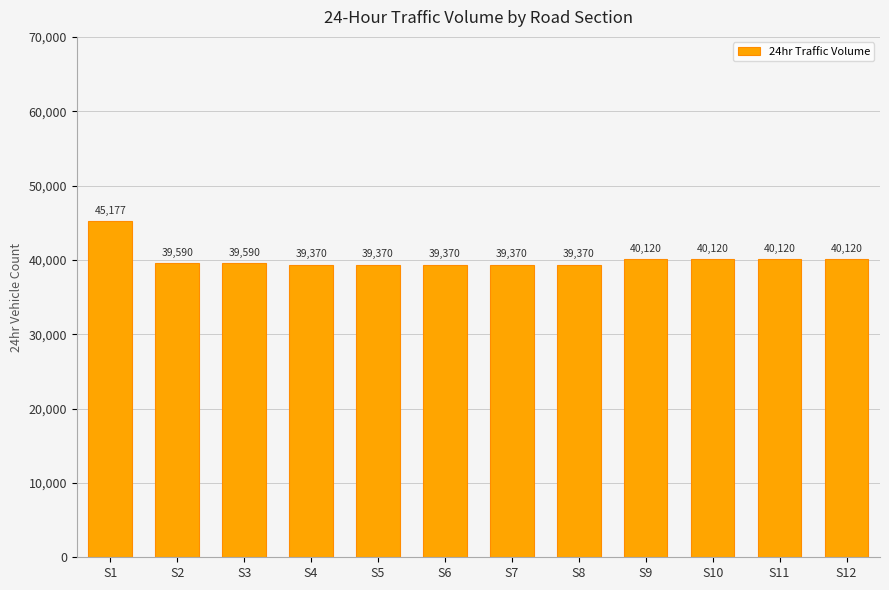

How many bars are there in total?

12